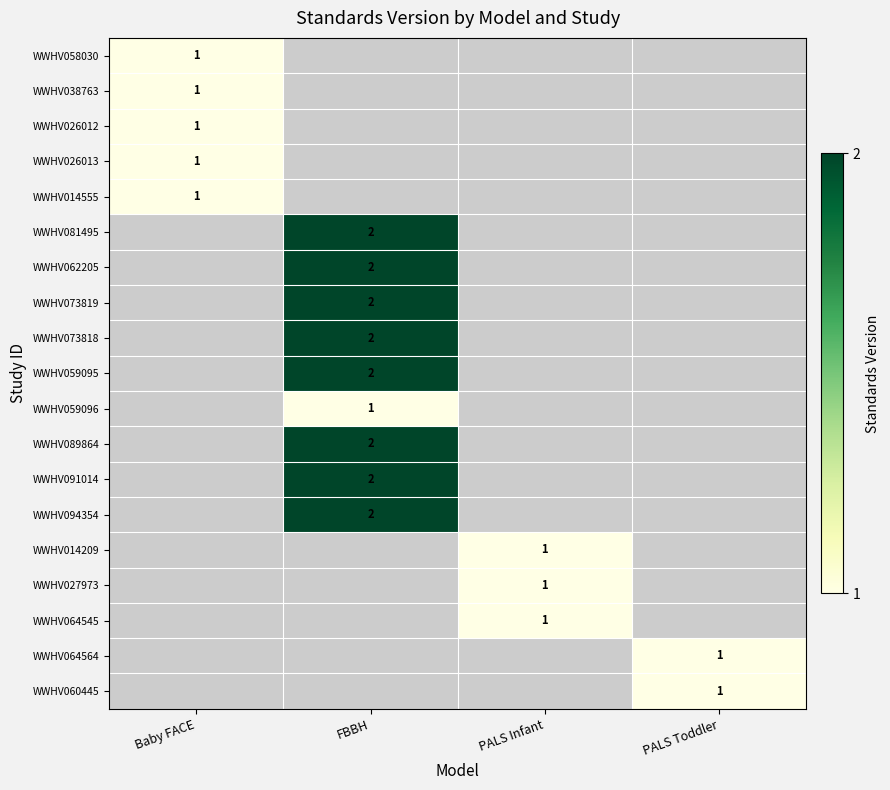

Which label corresponds to the largest value in the chart?

FBBH